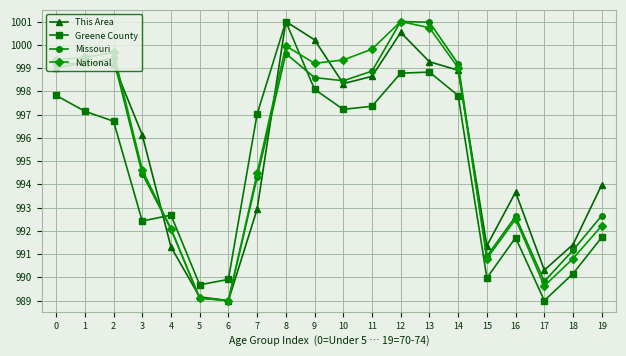

Which category has the highest value in the Greene County series?

8